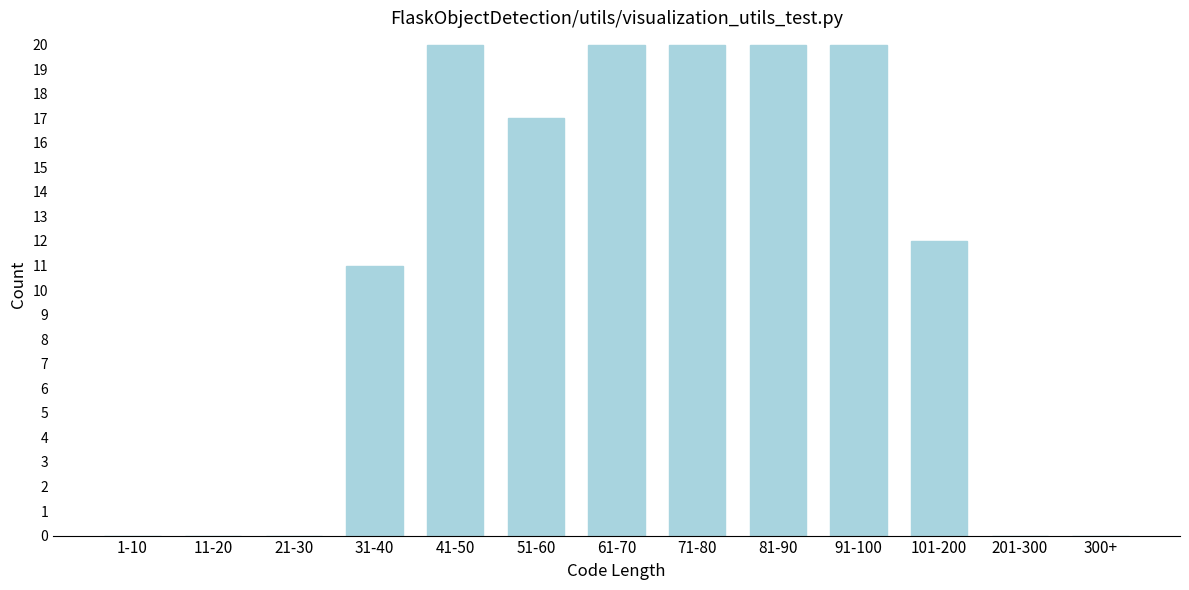

Reading left to right, what are all the values shown in this chart?

1-10=0	11-20=0	21-30=0	31-40=11	41-50=20	51-60=17	61-70=20	71-80=20	81-90=20	91-100=20	101-200=12	201-300=0	300+=0